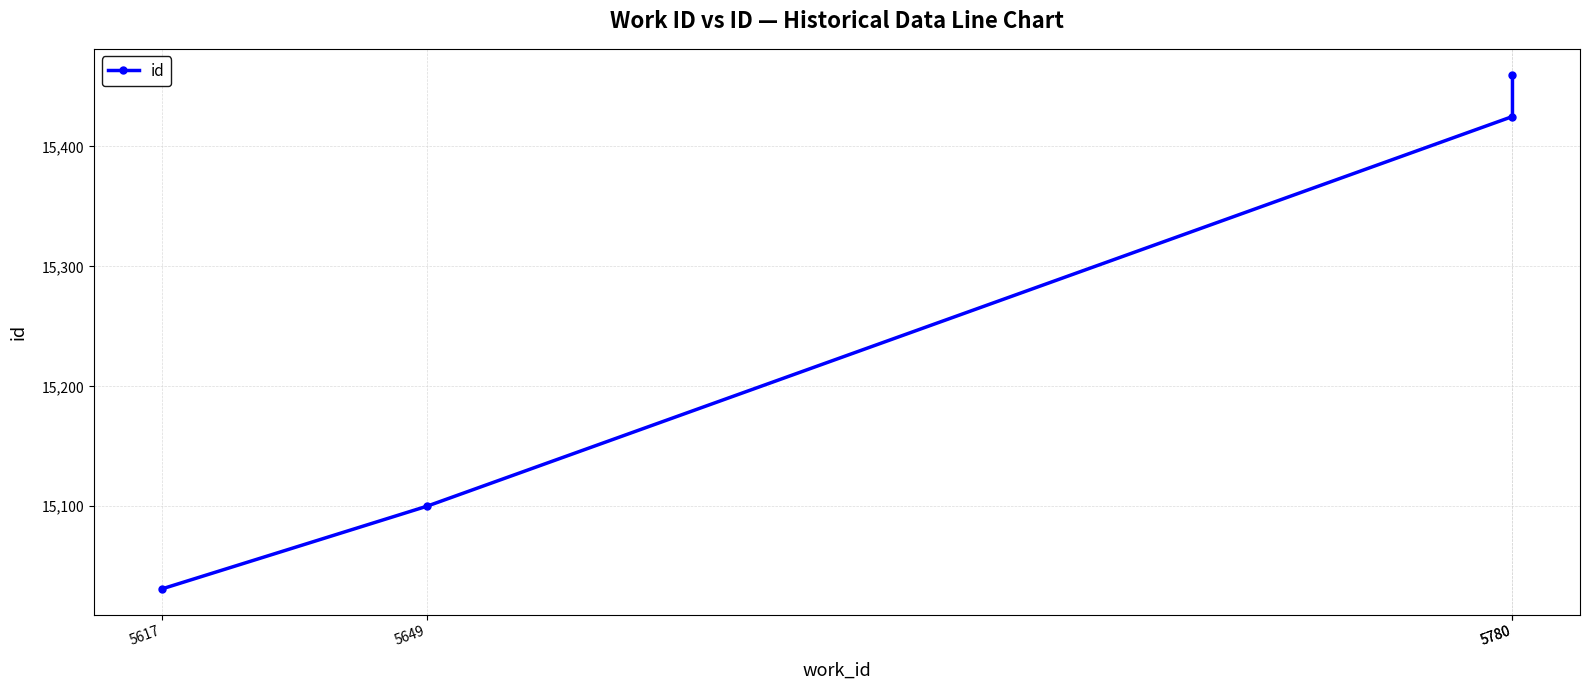

The chart shows a value of 20646 at 5649. True or false?

False